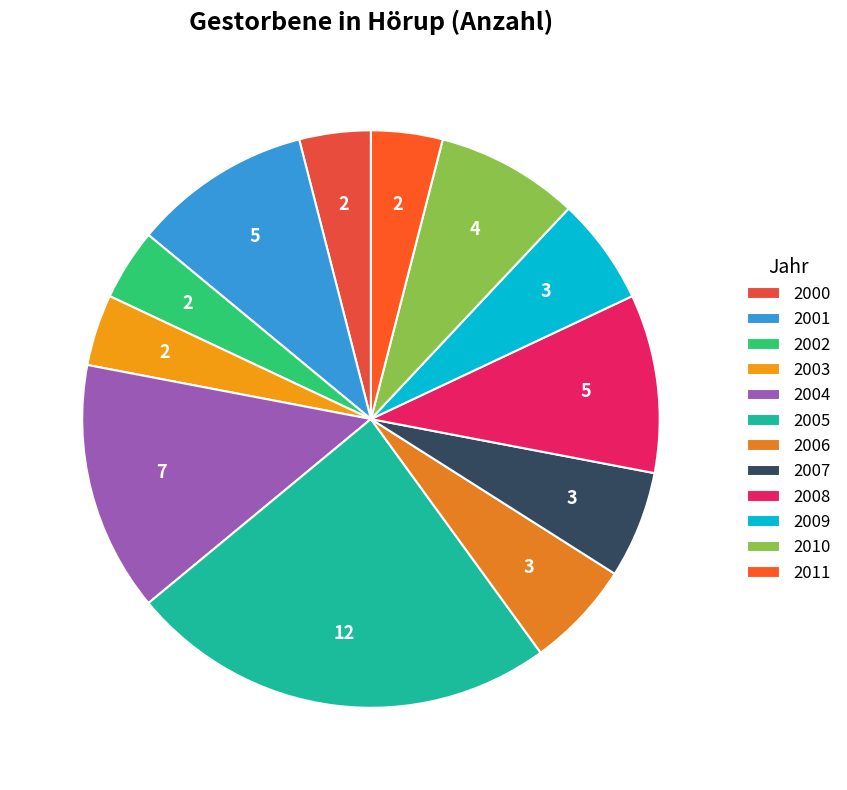

To the nearest percent, what is the difference between the largest and smallest slice percentages?

20%